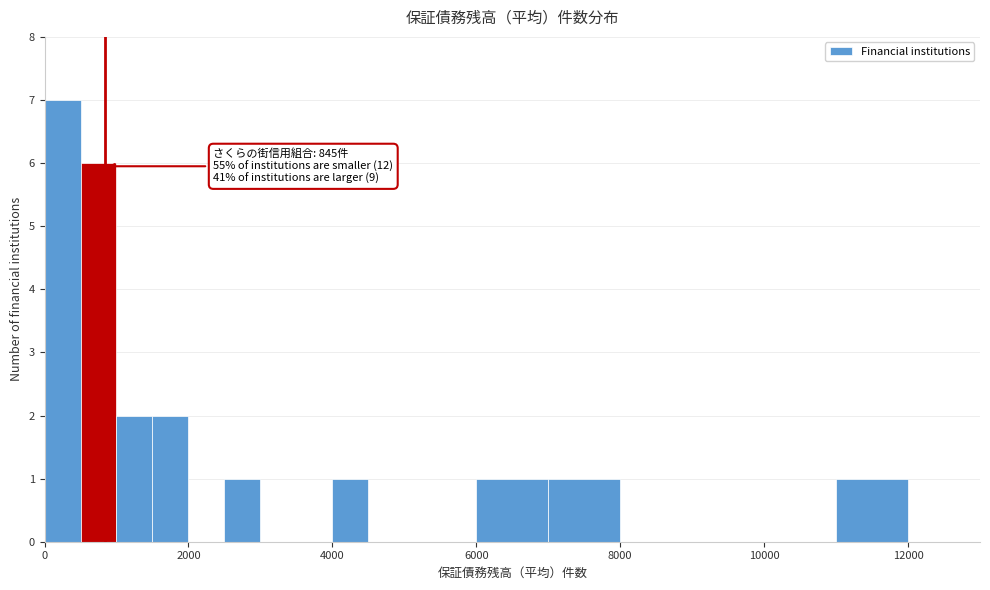

Read against the x-axis, roughly where is the centre of the tallest bar?

200